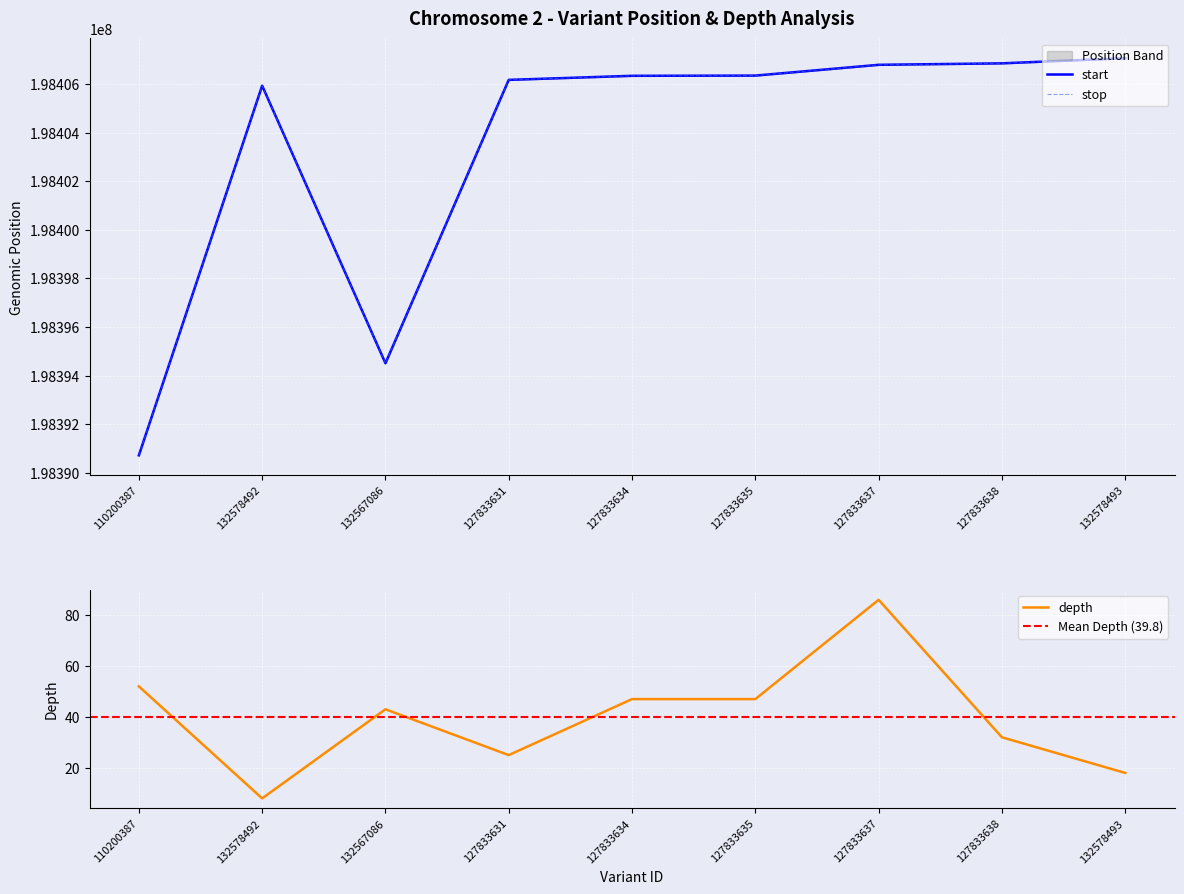

True or false: stop and start intersect in this chart.

False